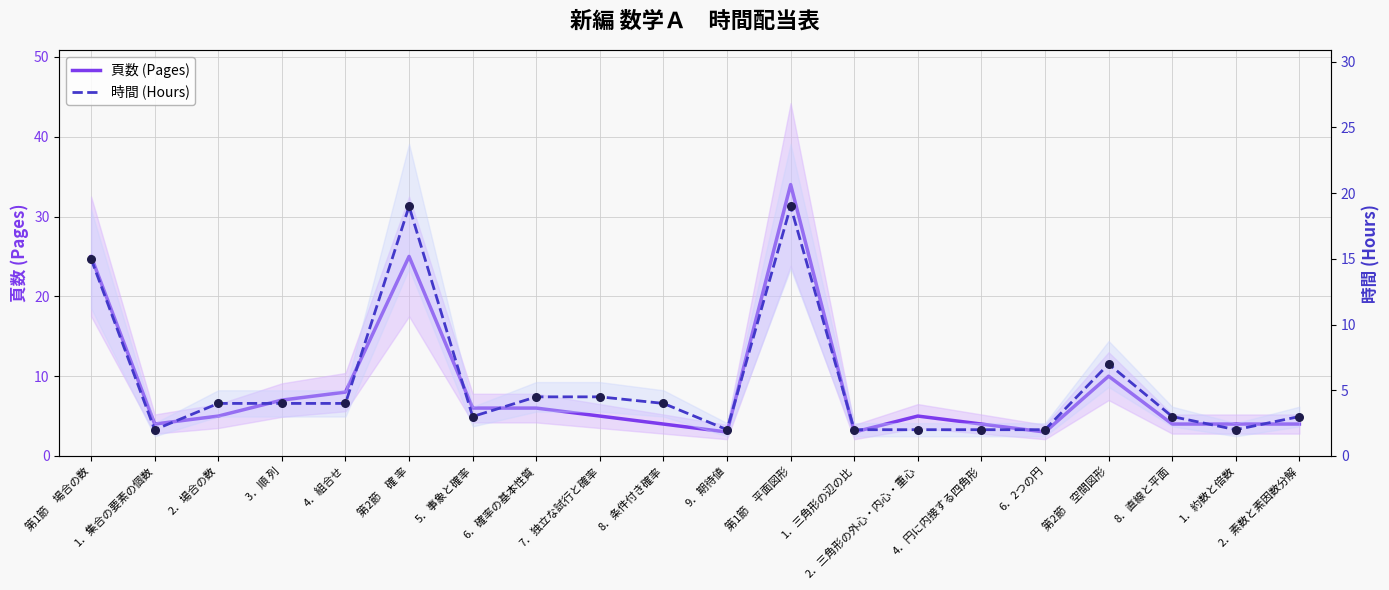

Which series has the widest spread of Y values?

頁数 (Pages)